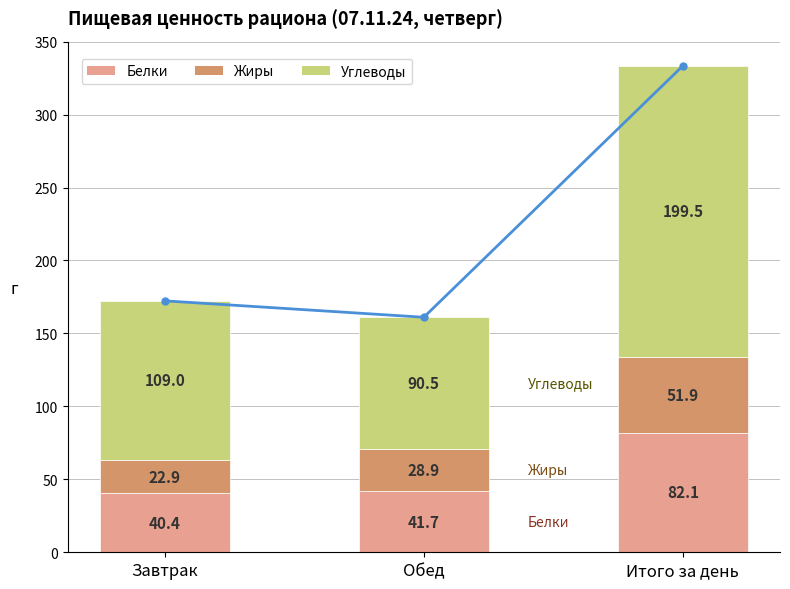

What is the average value of the Белки series?

54.7